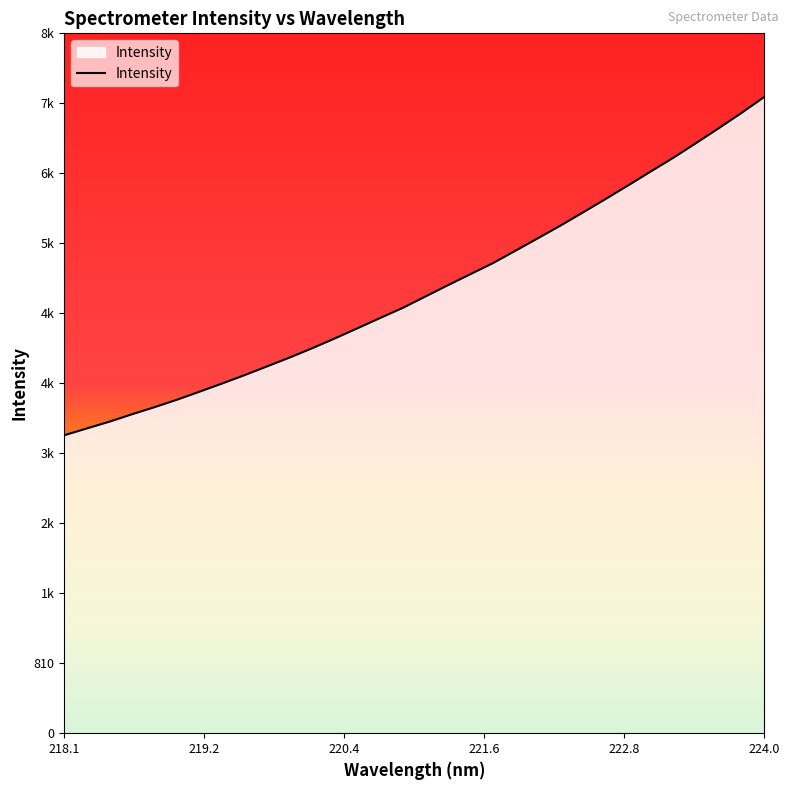

True or false: there are more than 1 points higher than both neighbors.

False